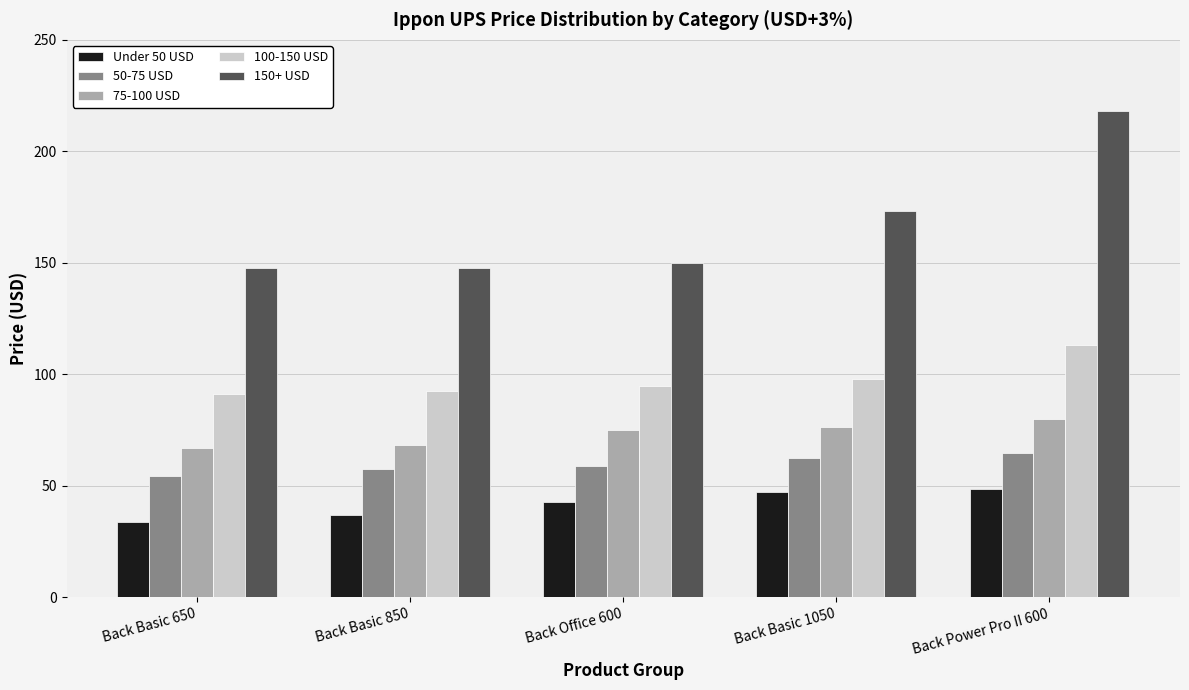

Is it true that 50-75 USD equals 64.6 at Back Power Pro II 600?

True